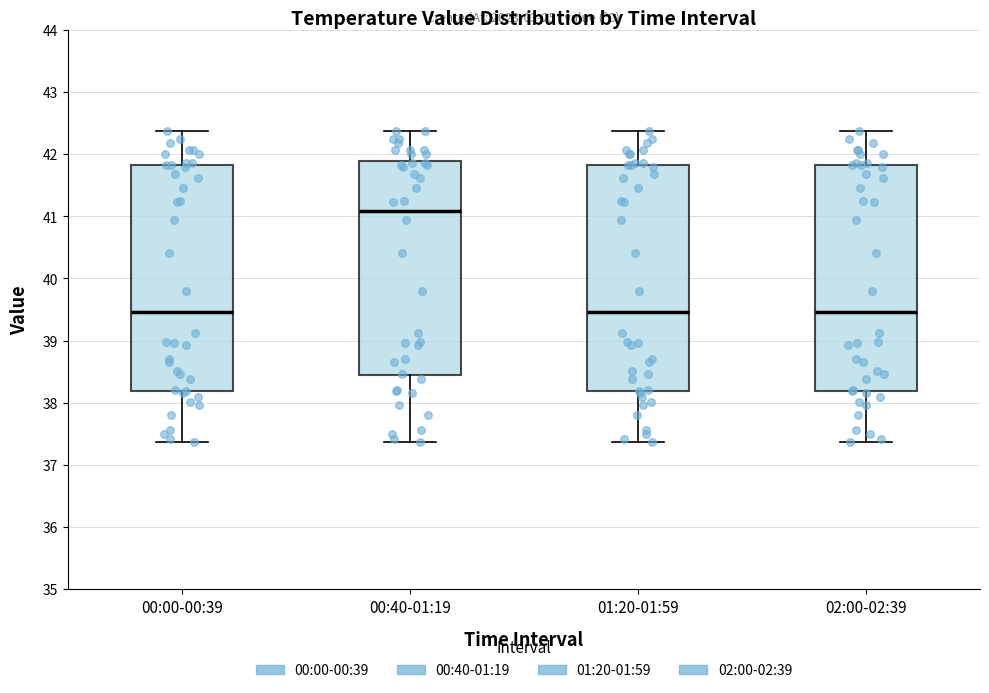

Reading left to right, transcribe this box plot: for each box, give where its median line is, the range the box spans, and where its two whiskers end, as read against the y-axis. The values are not printed on the chart, so give them approximately, as read against the axis.

00:00-00:39: median 39.5, box 38.2 to 41.8, whiskers 37.4 to 42.4
00:40-01:19: median 41.1, box 38.4 to 41.9, whiskers 37.4 to 42.4
01:20-01:59: median 39.5, box 38.2 to 41.8, whiskers 37.4 to 42.4
02:00-02:39: median 39.5, box 38.2 to 41.8, whiskers 37.4 to 42.4